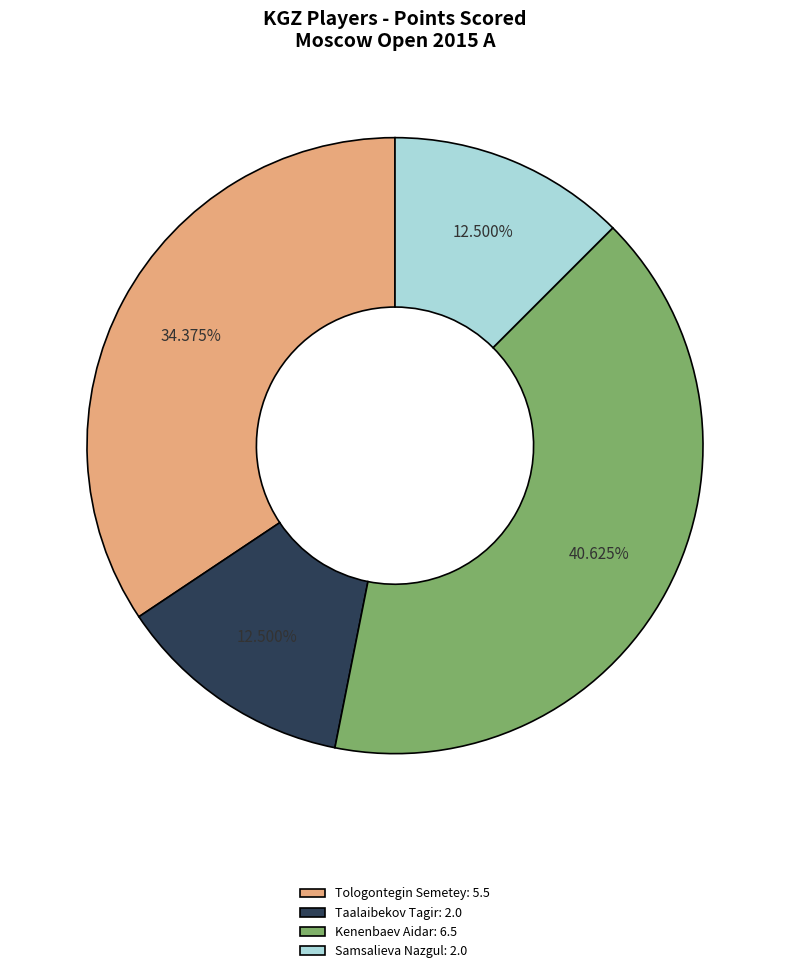

Is the sum of Taalaibekov Tagir and Tologontegin Semetey greater than half?

No